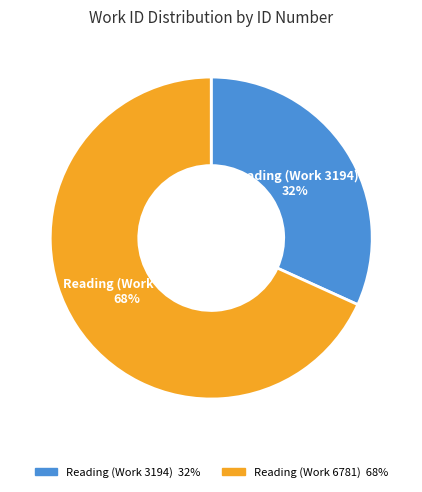

To the nearest percent, what portion does Reading (Work 6781) represent?

68%